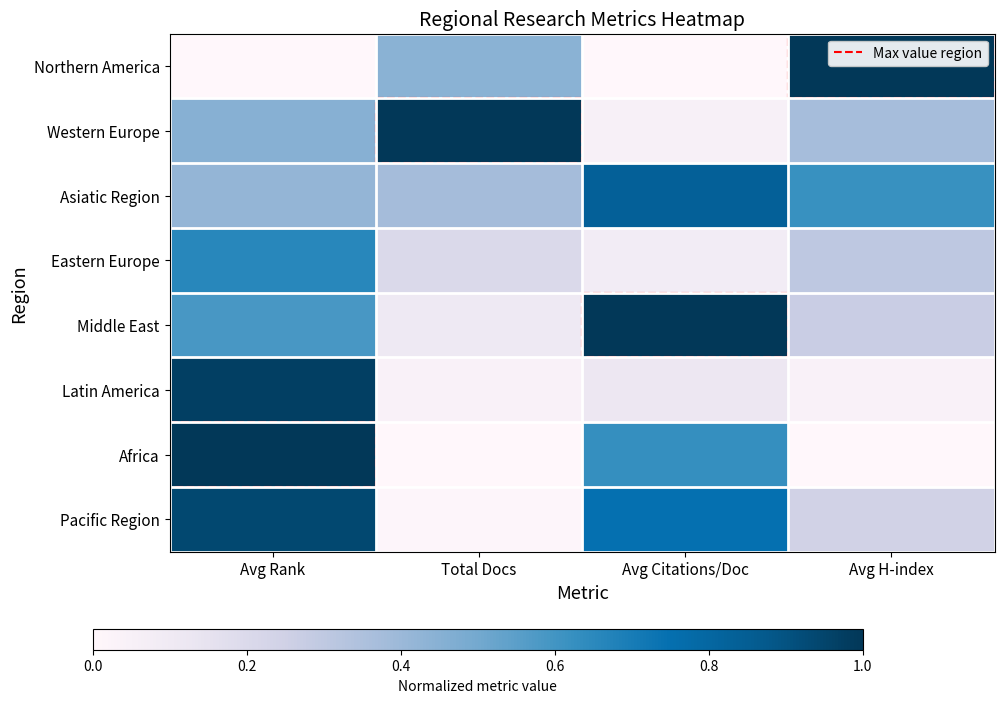

Count the number of data series in this chart.

8